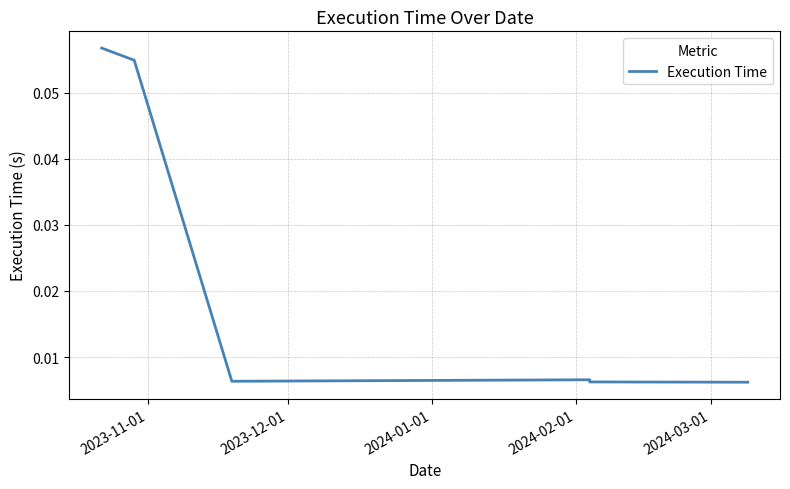

Count the values in the range 0 to 1.

6